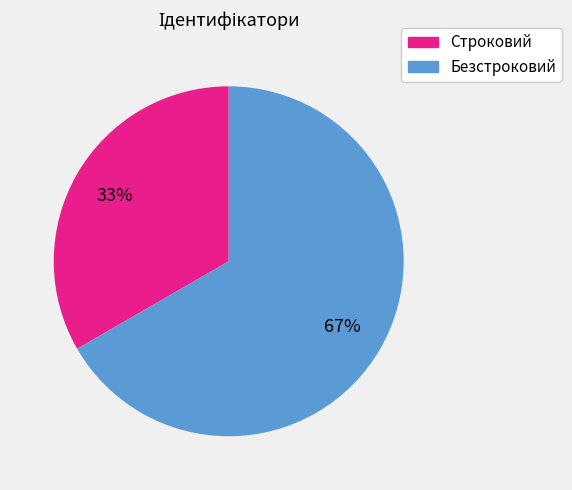

Is there any slice that represents more than half of the pie?

Yes